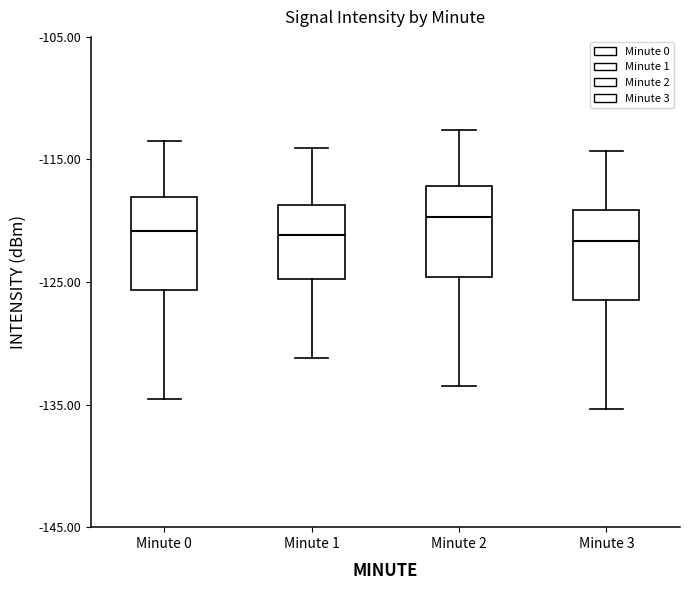

Reading left to right, read every box against the y-axis: the position of its median line, the range the box covers, and the ends of its whiskers. The values are not printed on the chart, so give them approximately, as read against the axis.

Minute 0: median -121, box -126 to -118, whiskers -135 to -113
Minute 1: median -121, box -125 to -119, whiskers -131 to -114
Minute 2: median -120, box -125 to -117, whiskers -133 to -113
Minute 3: median -122, box -126 to -119, whiskers -135 to -114